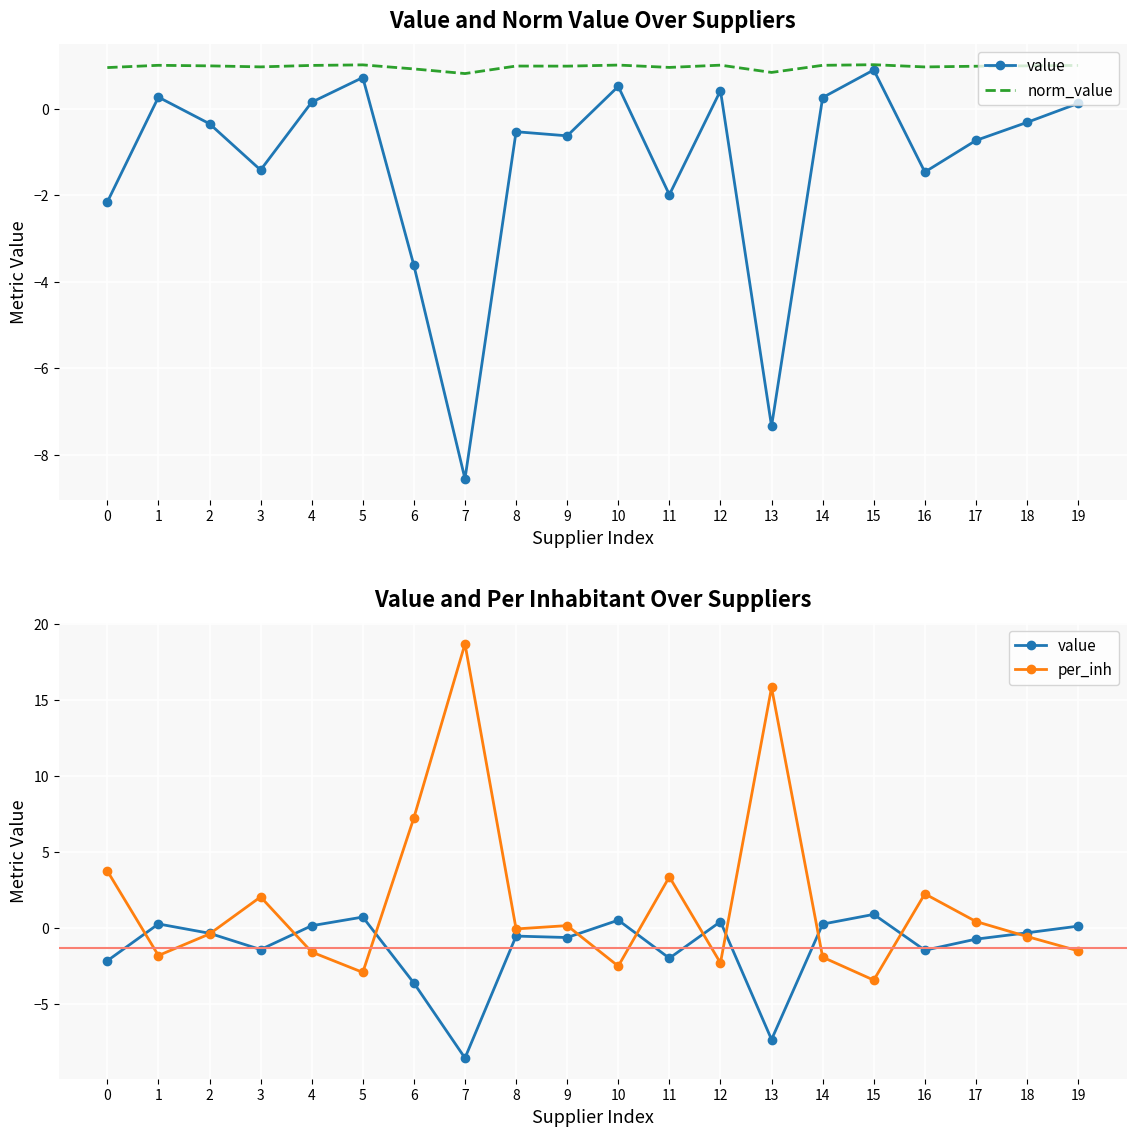

List the labels in order of value value, largest first.

15, 5, 10, 12, 1, 14, 4, 19, 18, 2, 8, 9, 17, 3, 16, 11, 0, 6, 13, 7